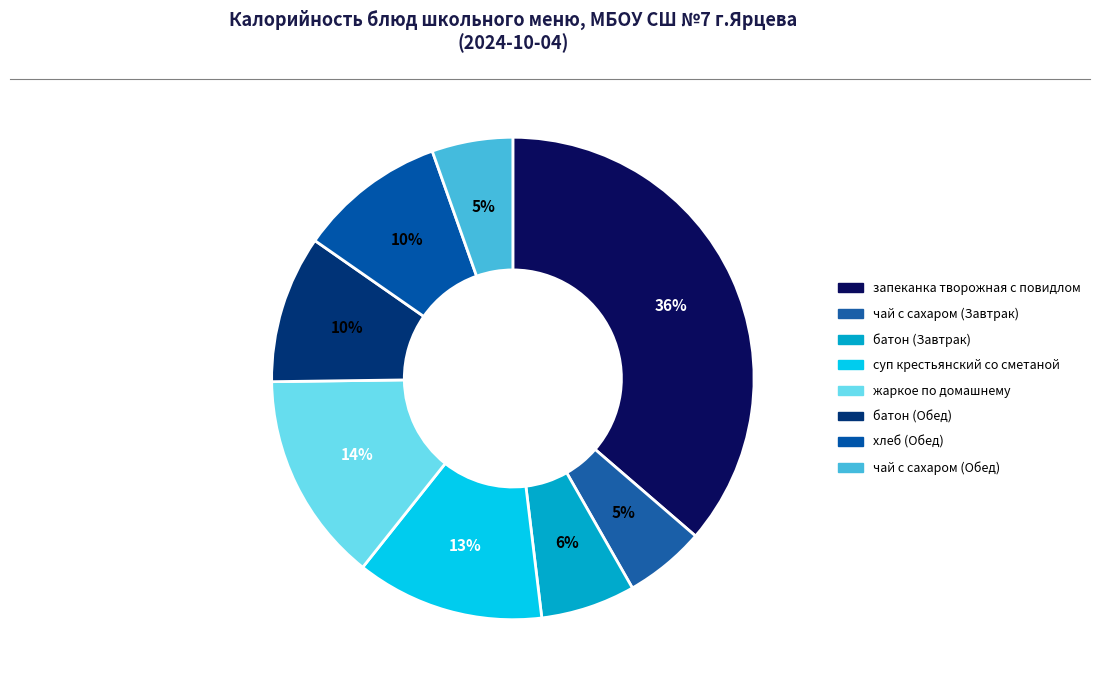

Which slice is the smallest?

чай с сахаром (Завтрак)